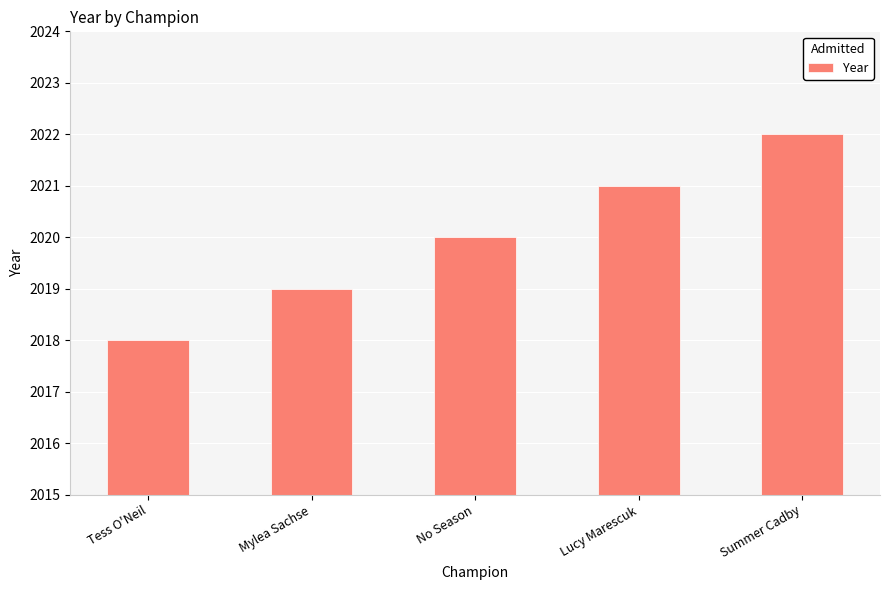

Count the number of categories in the chart.

5